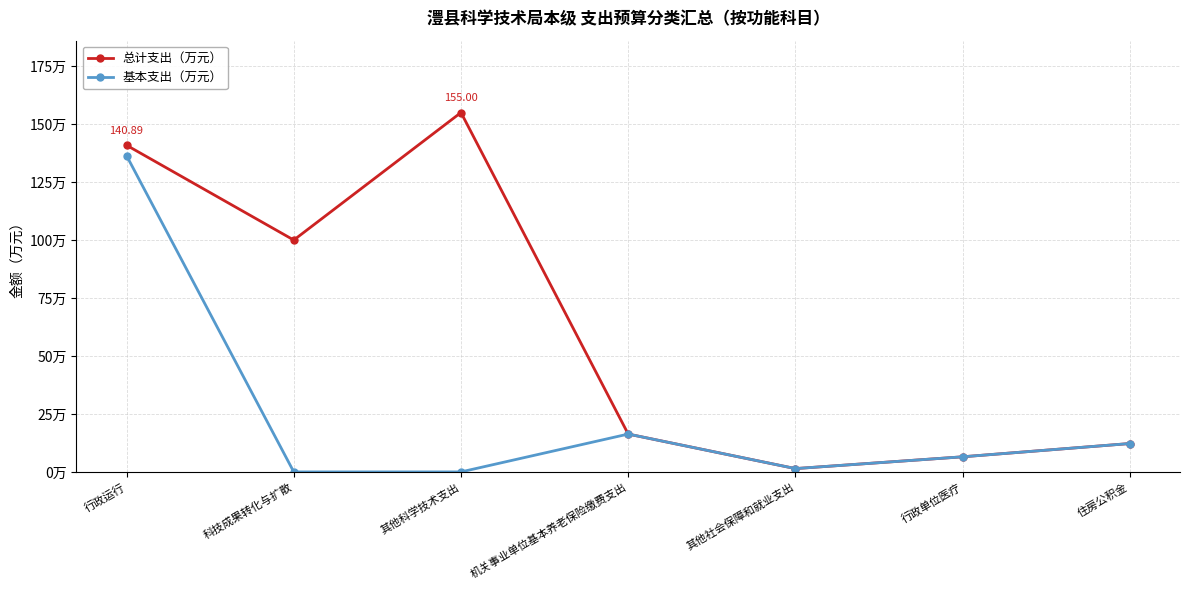

Does the chart have visible grid lines?

Yes